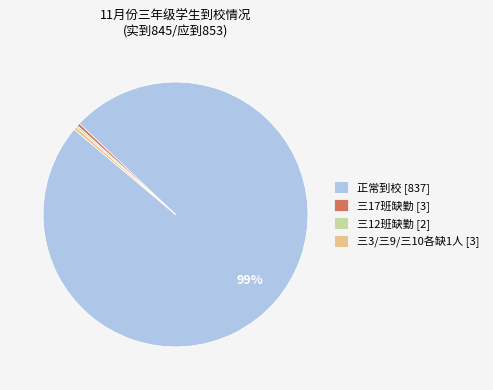

To the nearest percent, what is the average slice percentage?

25%